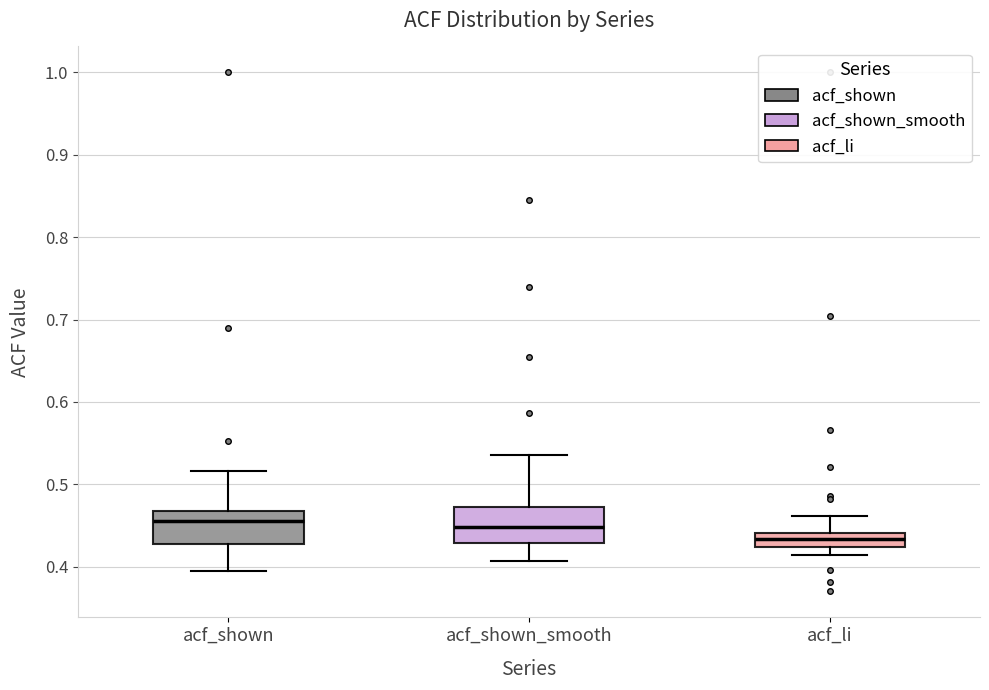

Reading left to right, read every box against the y-axis: the position of its median line, the range the box covers, and the ends of its whiskers. The values are not printed on the chart, so give them approximately, as read against the axis.

acf_shown: median 0.46, box 0.43 to 0.47, whiskers 0.40 to 0.52
acf_shown_smooth: median 0.45, box 0.43 to 0.47, whiskers 0.41 to 0.54
acf_li: median 0.43, box 0.42 to 0.44, whiskers 0.41 to 0.46